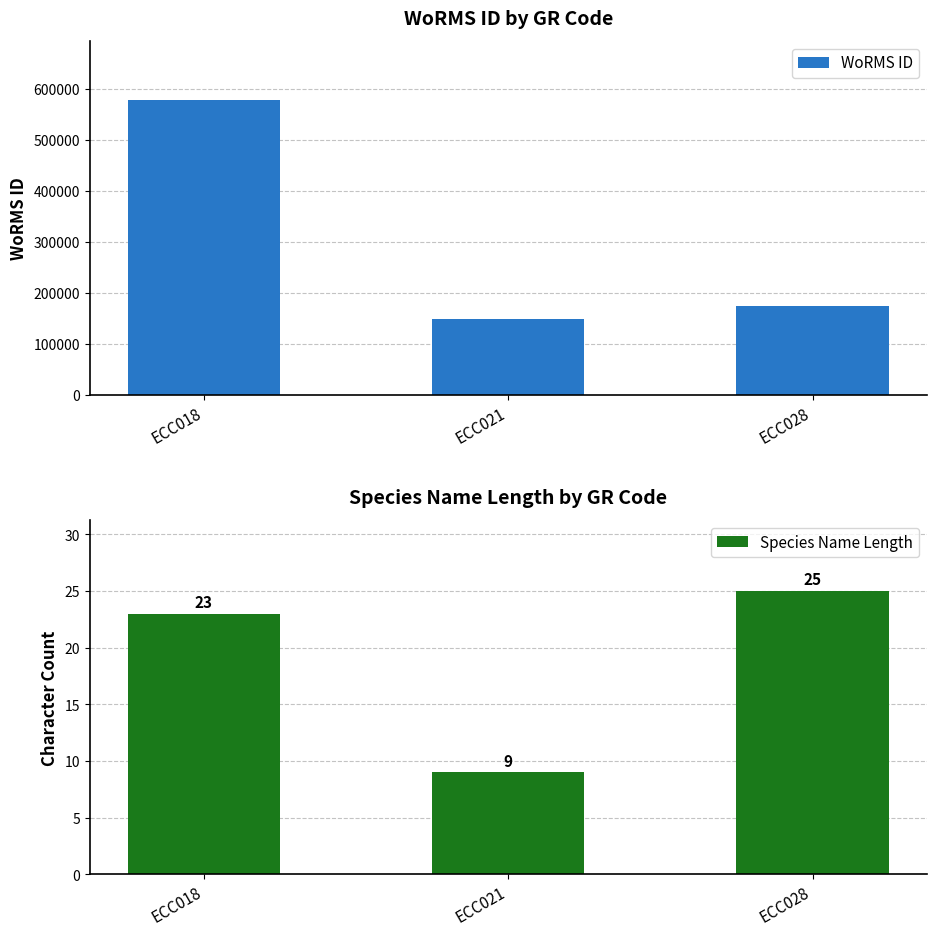

At which label does Species Name Length first exceed 23?

ECC028